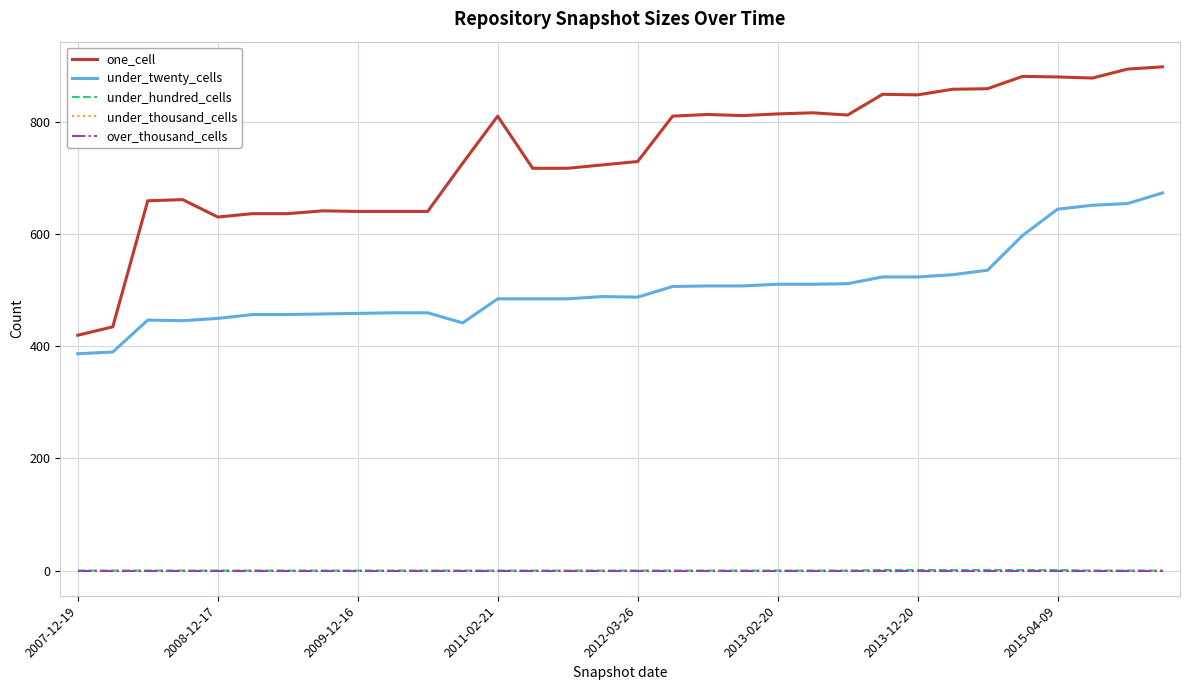

Does the chart display data point markers on the line(s)?

No